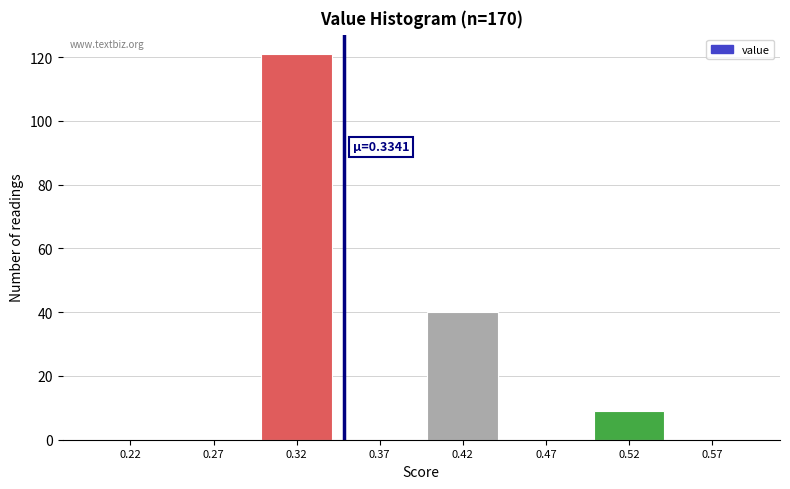

Which range on the x-axis has the tallest bar?

0.30 to 0.35